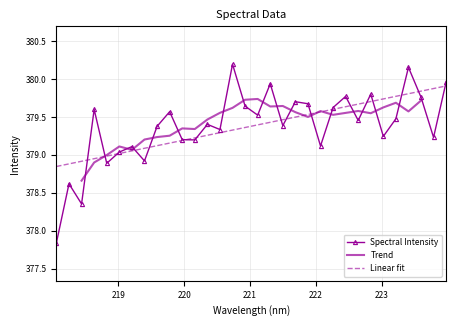

List the labels in order of value, largest first.

220.7354, 223.408, 223.9802, 221.3083, 222.8355, 222.4538, 223.5987, 221.6902, 221.8812, 220.9264, 222.263, 218.6332, 219.7801, 221.1174, 223.2172, 222.6447, 220.3533, 221.4993, 219.589, 220.5444, 223.0264, 223.7895, 219.9712, 220.1623, 222.0721, 219.2067, 219.0156, 219.3979, 218.8244, 218.2508, 218.442, 218.0596